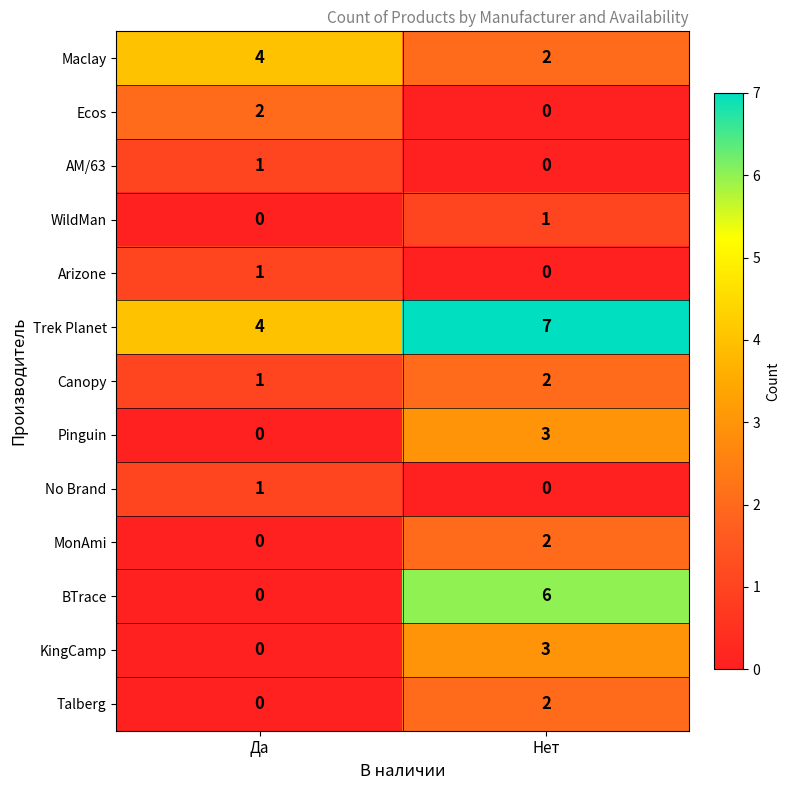

What is the difference between the highest and lowest values at Нет?

7